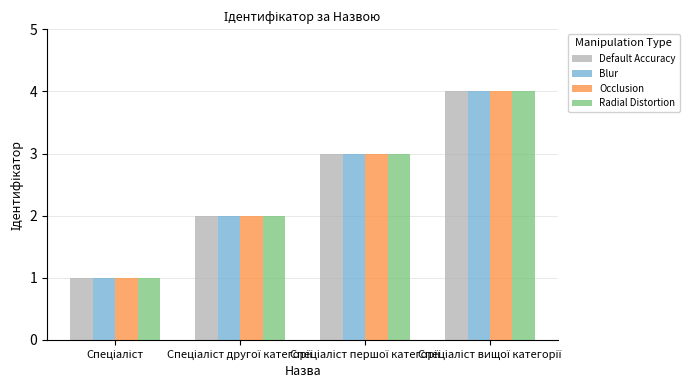

What is the highest value of the Occlusion series?

4